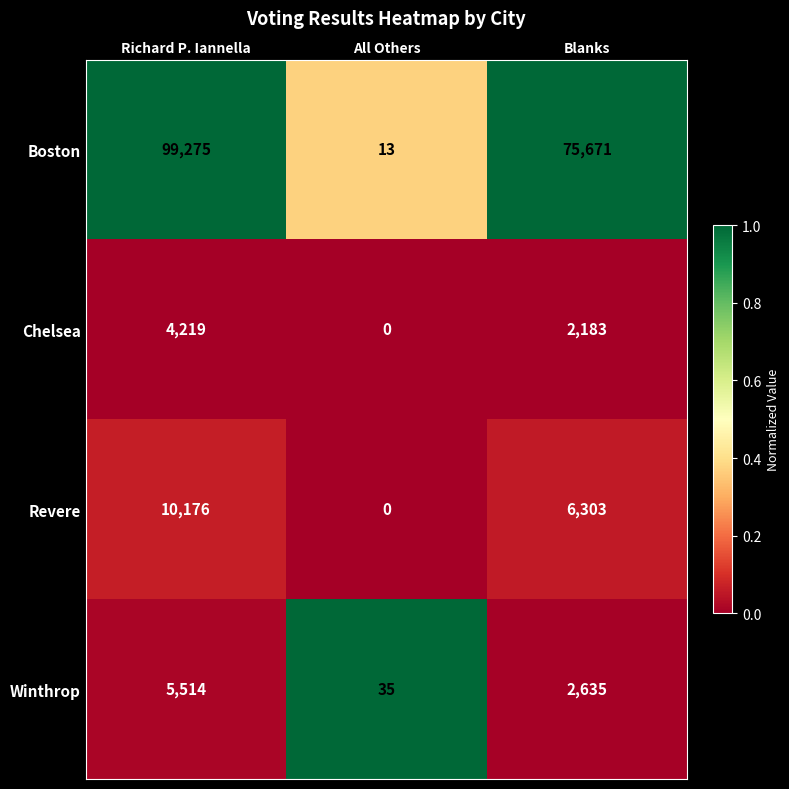

At which label is Winthrop closest to 2774?

Blanks